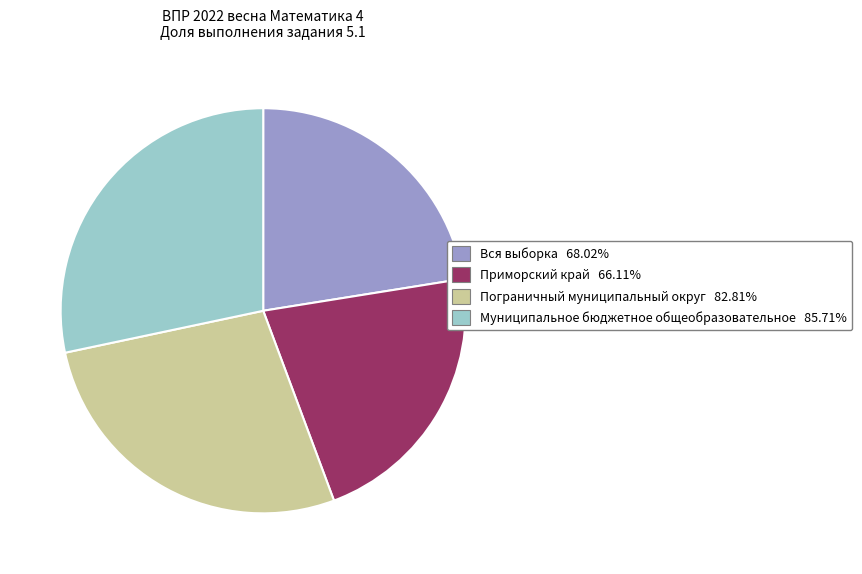

Do Вся выборка and Муниципальное бюджетное общеобразовательное together represent more than half of the pie?

Yes